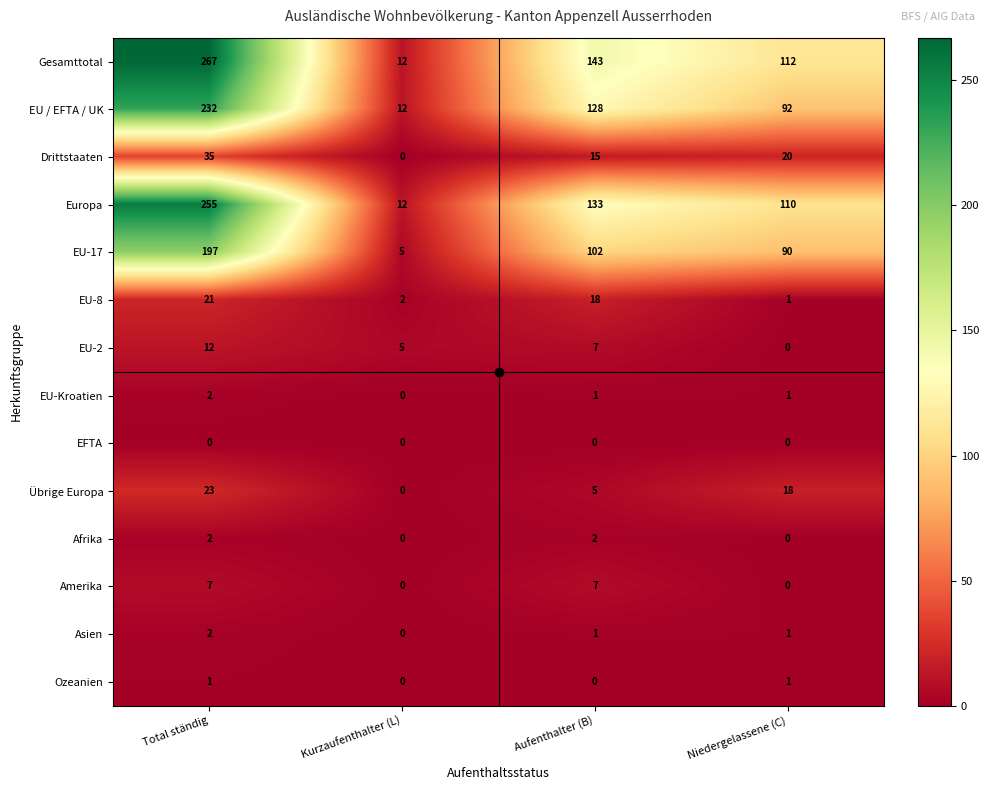

True or false: Drittstaaten has a value of 18 at Kurzaufenthalter (L).

False